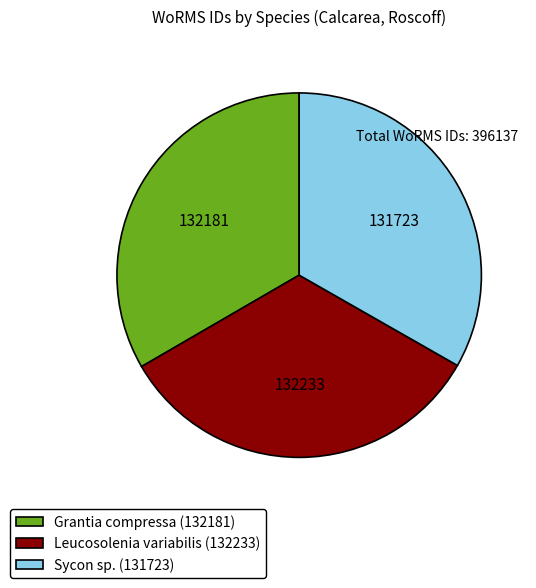

Count the number of slices in the pie.

3